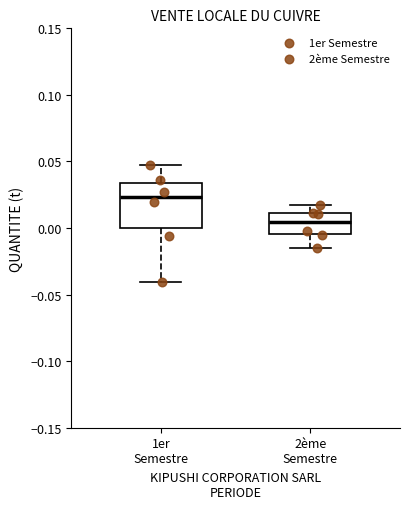

Where is the upper edge of the box for 2ème Semestre on the y-axis? The values are not printed on the chart, so give them approximately, as read against the axis.

0.010